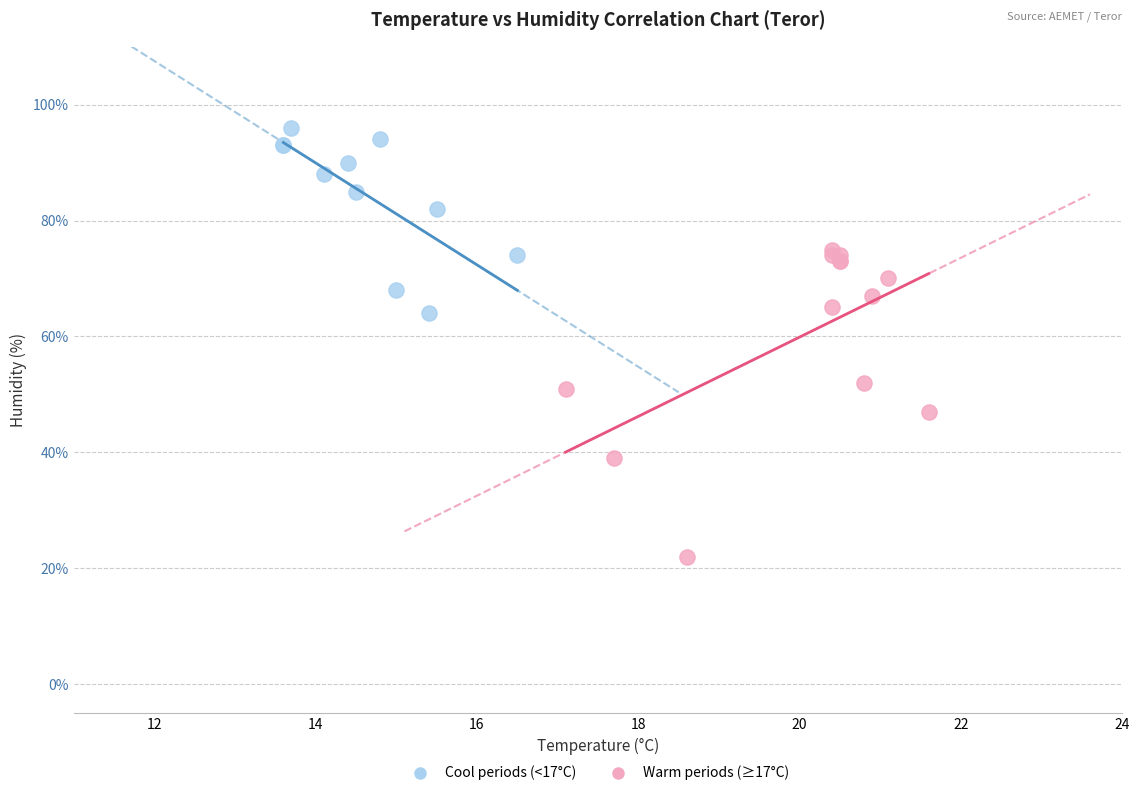

Which series has the widest spread of Y values?

Warm periods (≥17°C)